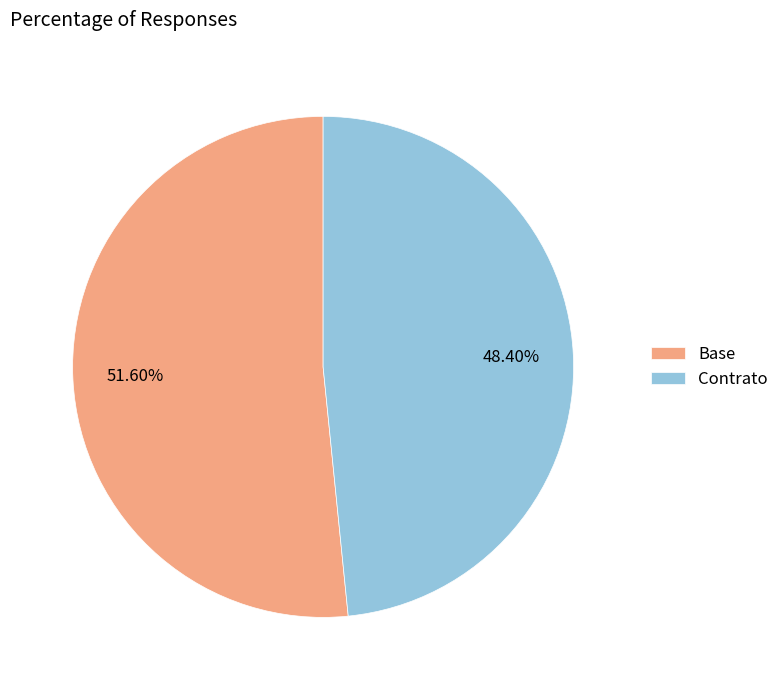

Does any single category account for the majority?

Yes